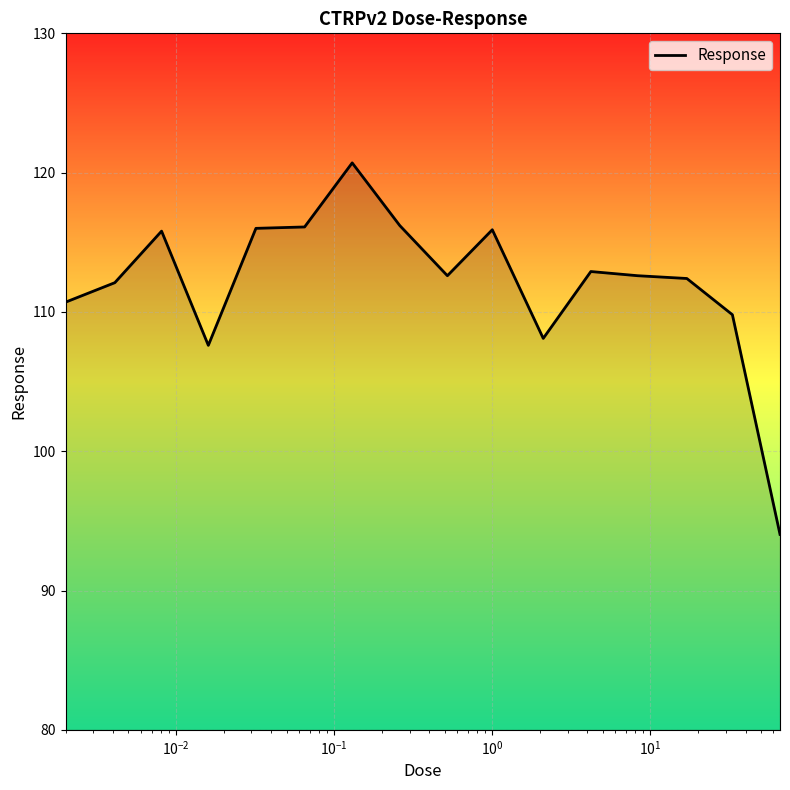

What is the difference between the maximum and minimum values?

26.7